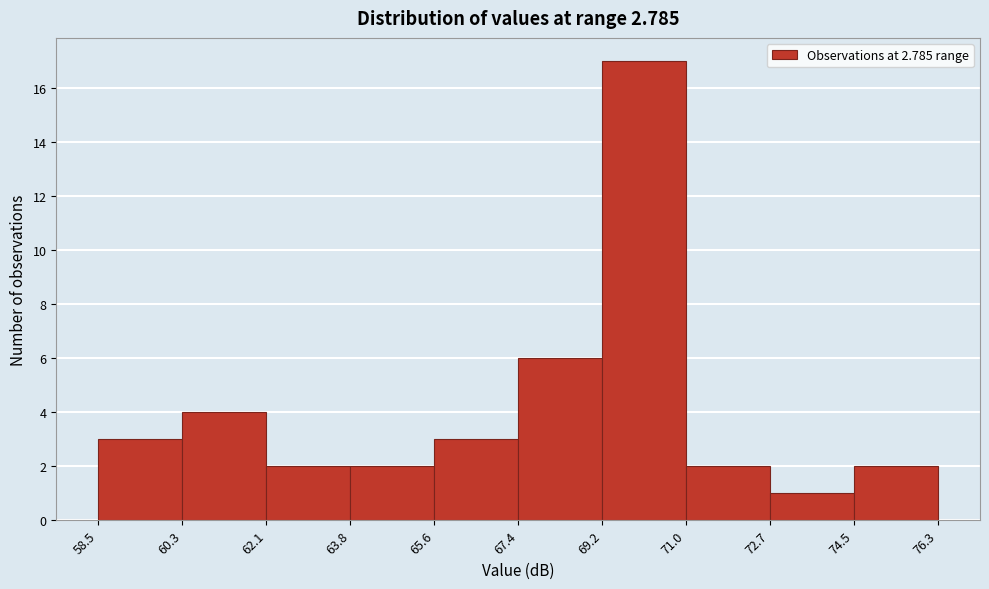

Reading left to right, list every bar in this chart as the range it spans on the x-axis followed by its height. The values are not printed on the chart, so give them approximately, as read against the axis.

58.5 to 60.3: 3
60.3 to 62.1: 4
62.1 to 63.8: 2
63.8 to 65.6: 2
65.6 to 67.4: 3
67.4 to 69.2: 6
69.2 to 71.0: 17
71.0 to 72.7: 2
72.7 to 74.5: 1
74.5 to 76.3: 2